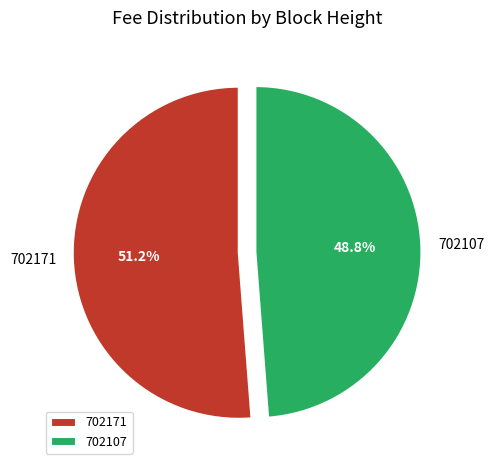

Count the number of slices in the pie.

2